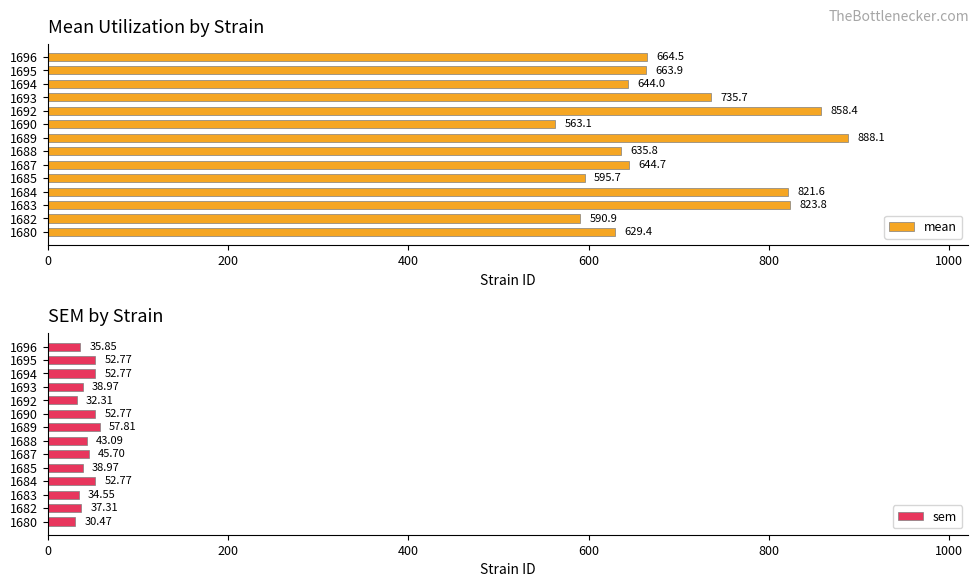

At which label is mean closest to 725?

1693